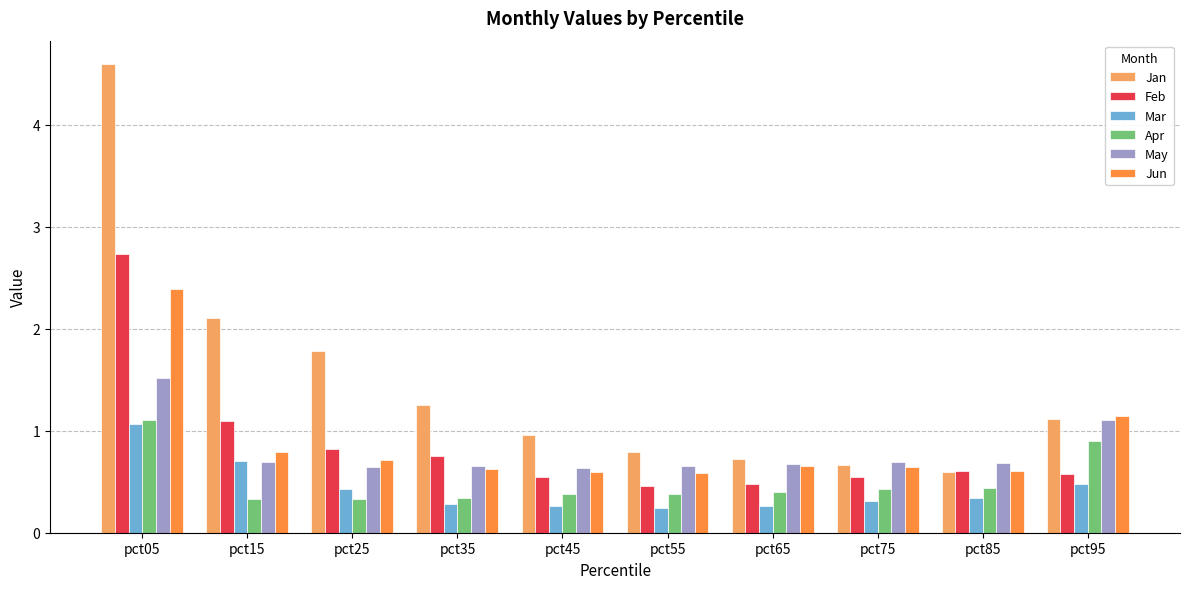

At which category is the sum across all series the highest?

pct05